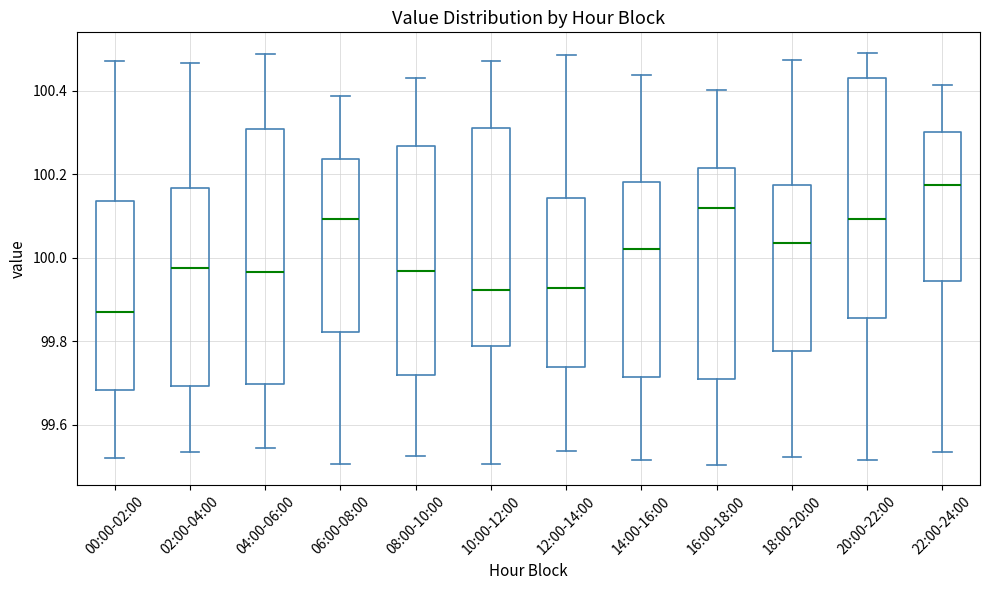

Where does the median line of the box for 22:00-24:00 sit on the y-axis? The values are not printed on the chart, so give them approximately, as read against the axis.

100.18